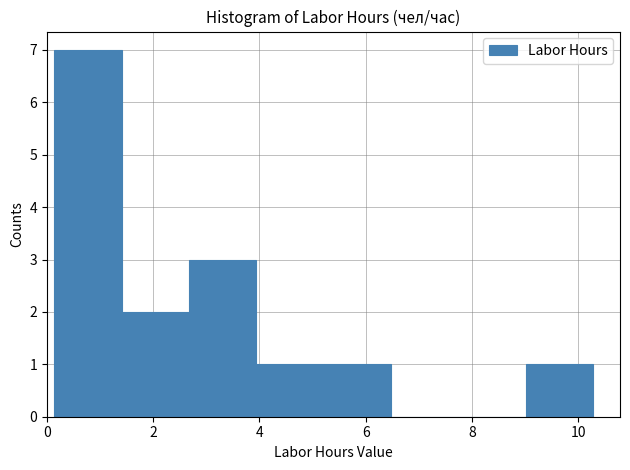

What is the height of the bar covering 2.6 to 4.0 on the x-axis? Neither the bar edges nor the heights are printed on the chart, so give them approximately, as read against the axes.

3